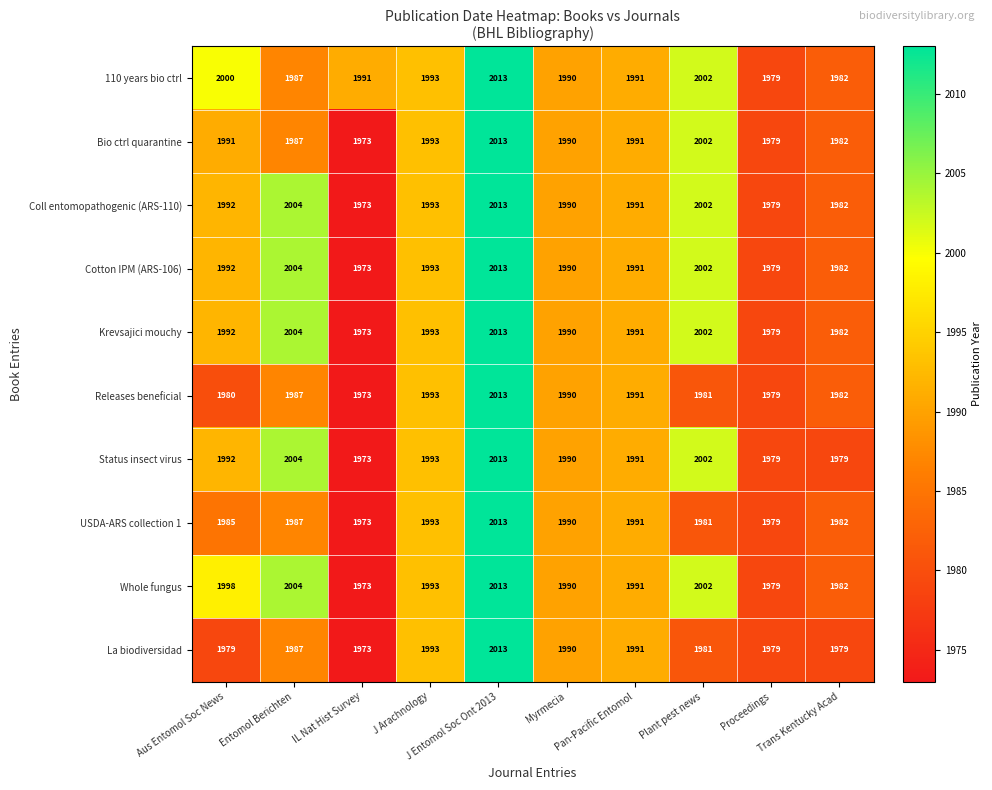

What is the smallest value displayed?

1973